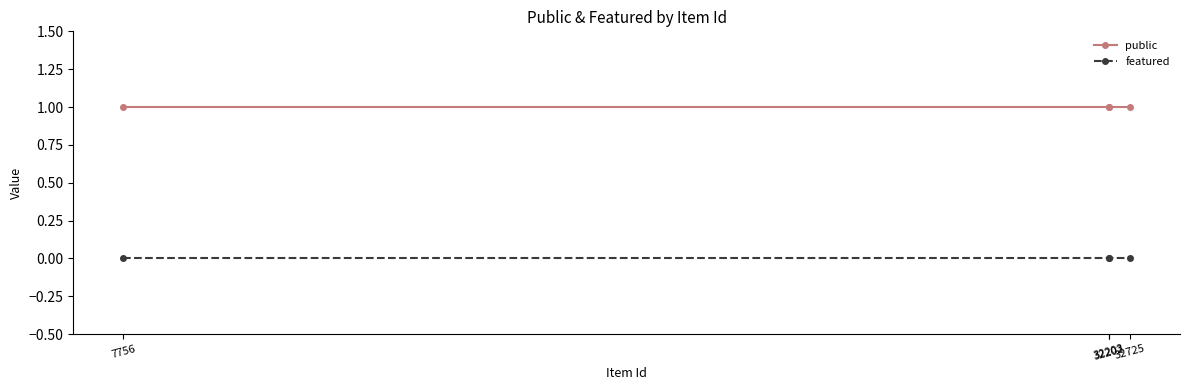

What is the total value across all series at 32203?

1